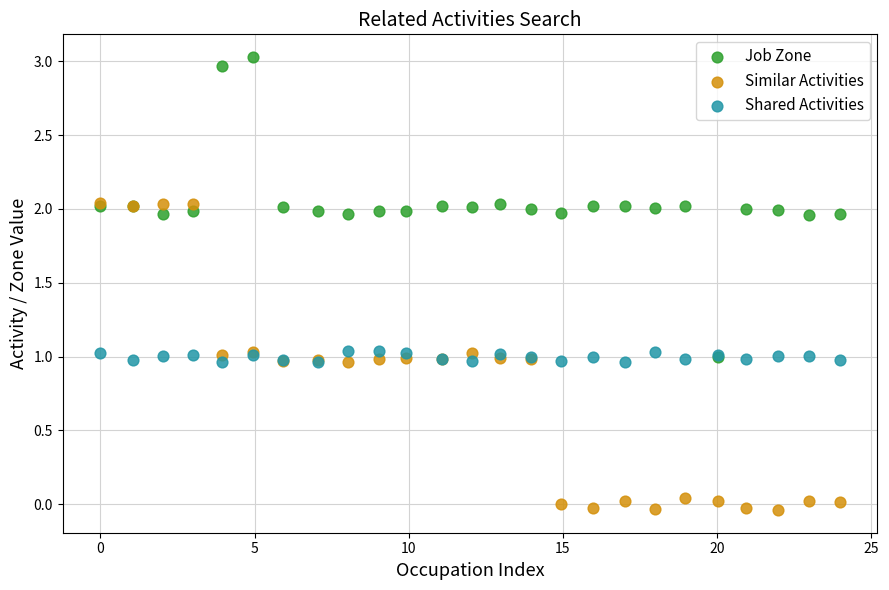

Which series reaches the minimum Y coordinate?

Similar Activities